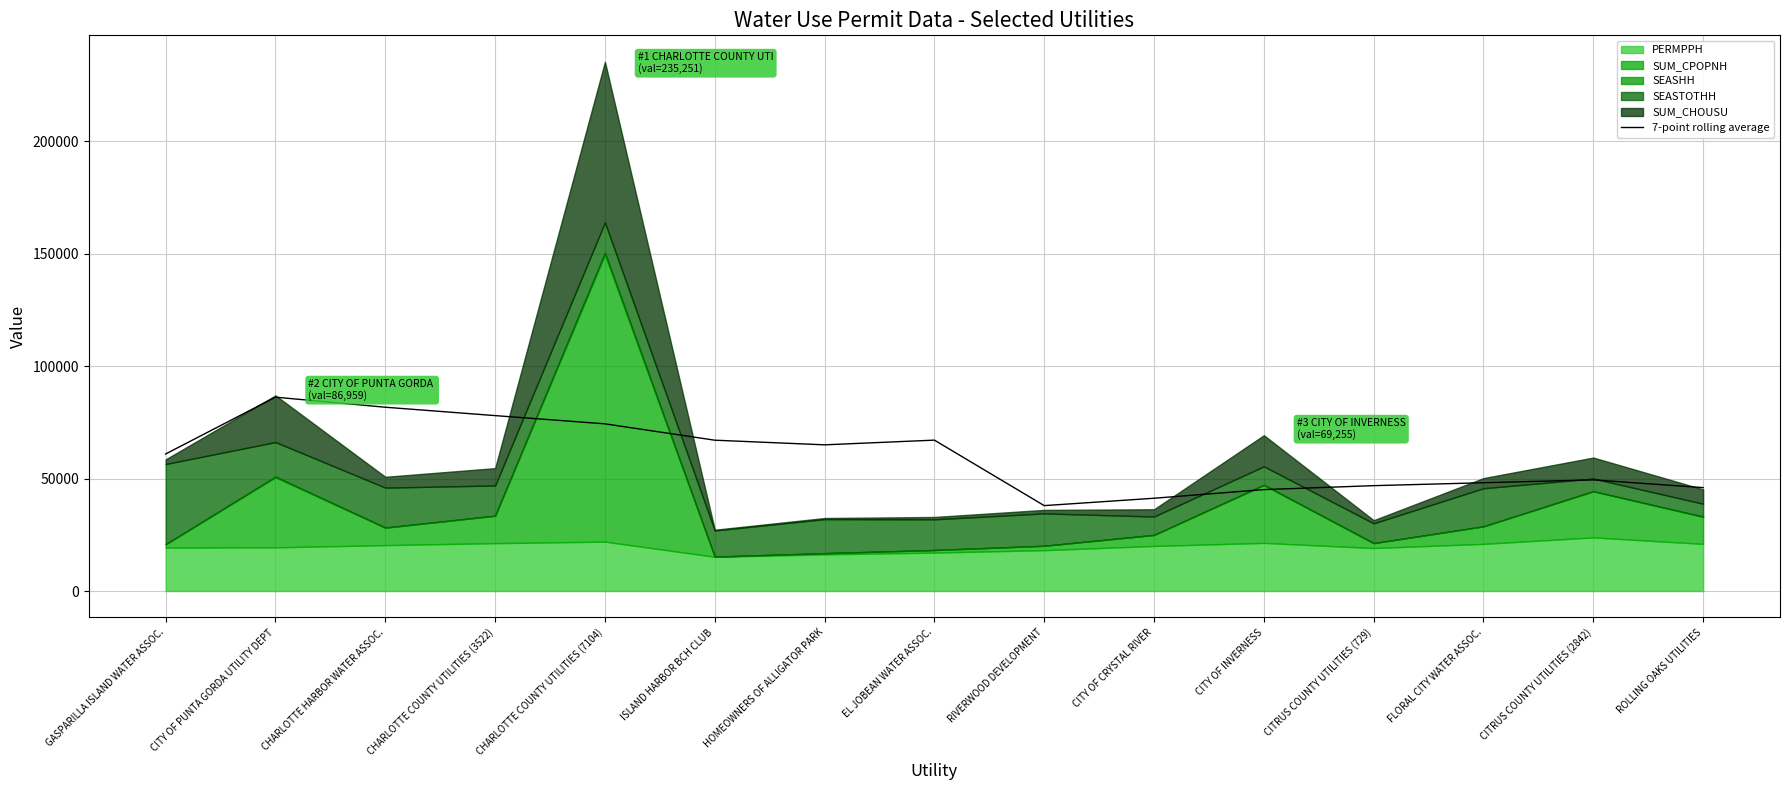

Where is the data nearest to the value 62065?

GASPARILLA ISLAND WATER ASSOC.